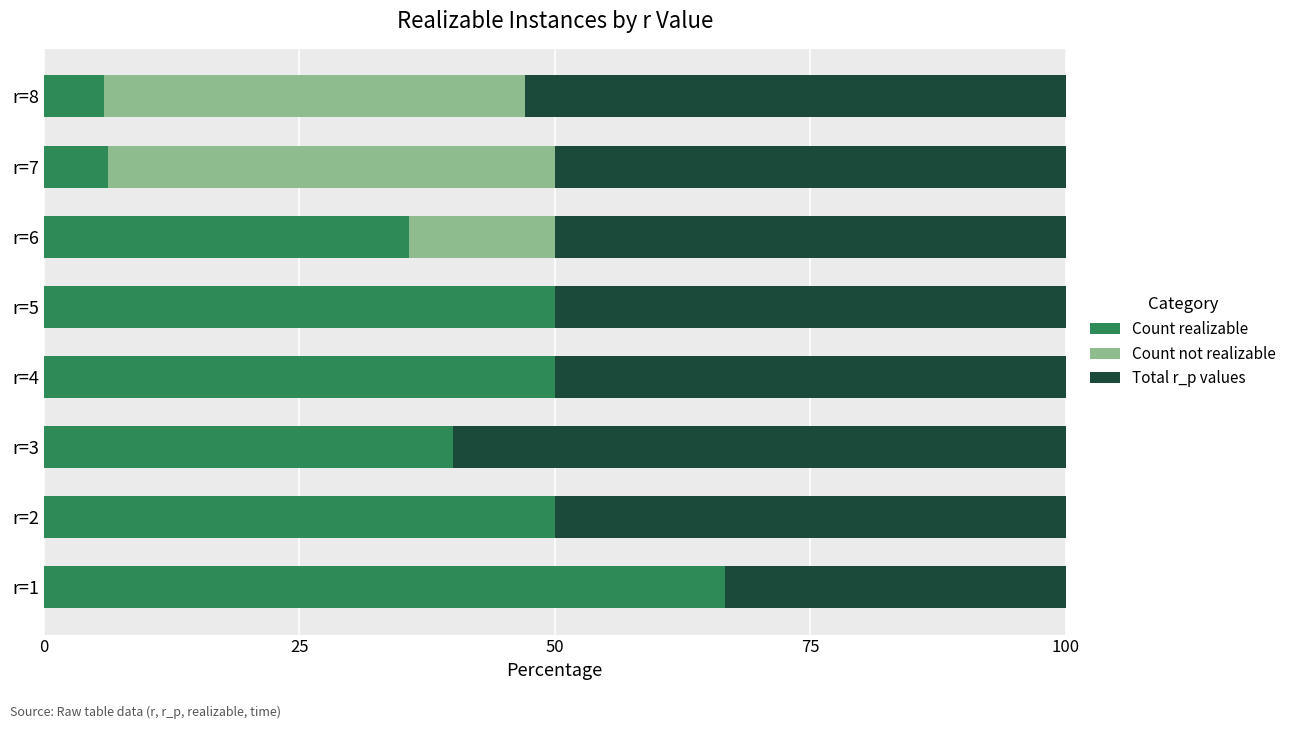

What is the average value of the Count realizable series?

38.1